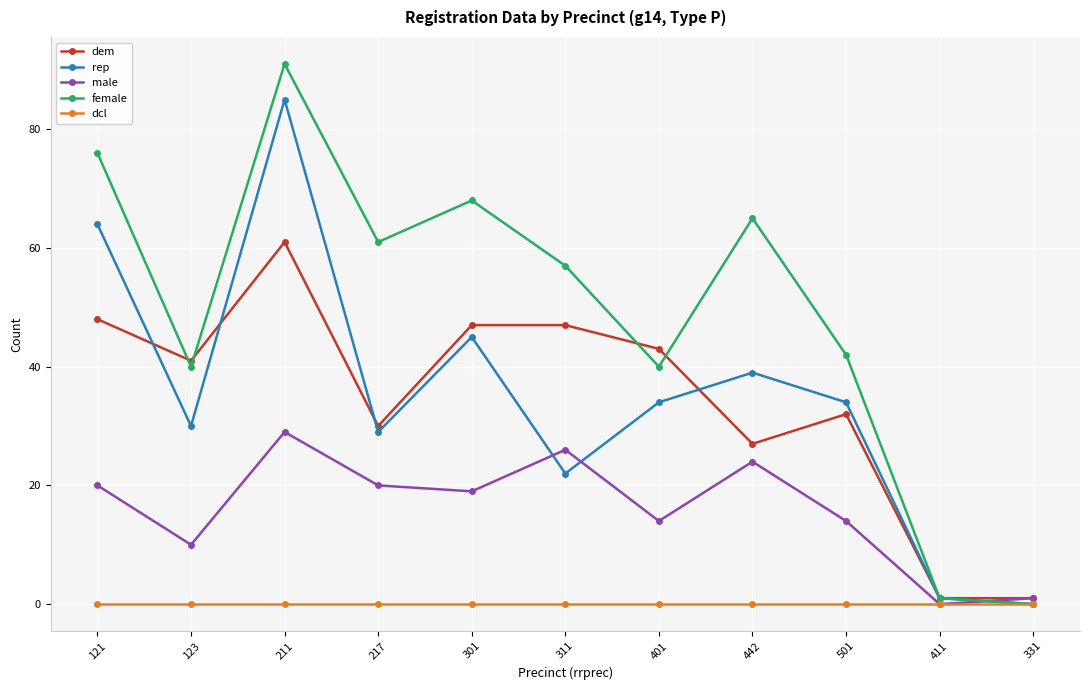

True or false: male has more than 1 points higher than both neighbors.

True